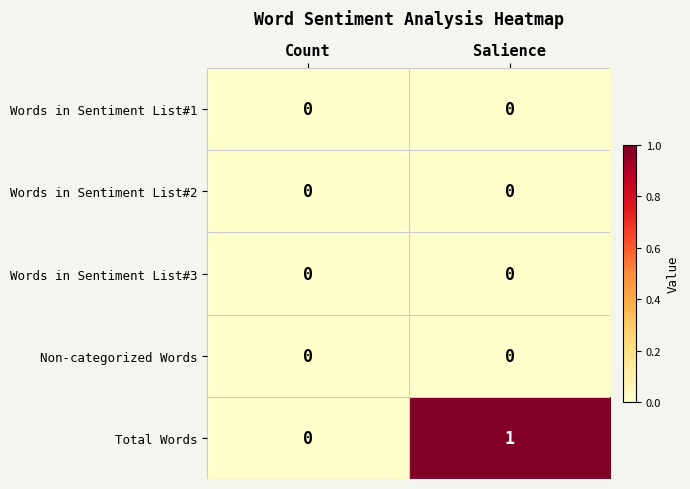

The Total Words series shows 2 at Salience. True or false?

False